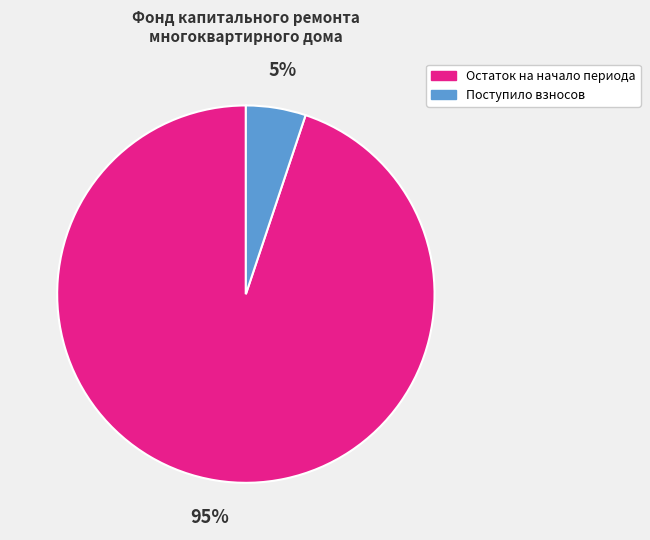

What percentage is the Остаток на начало периода slice, to the nearest percent?

95%